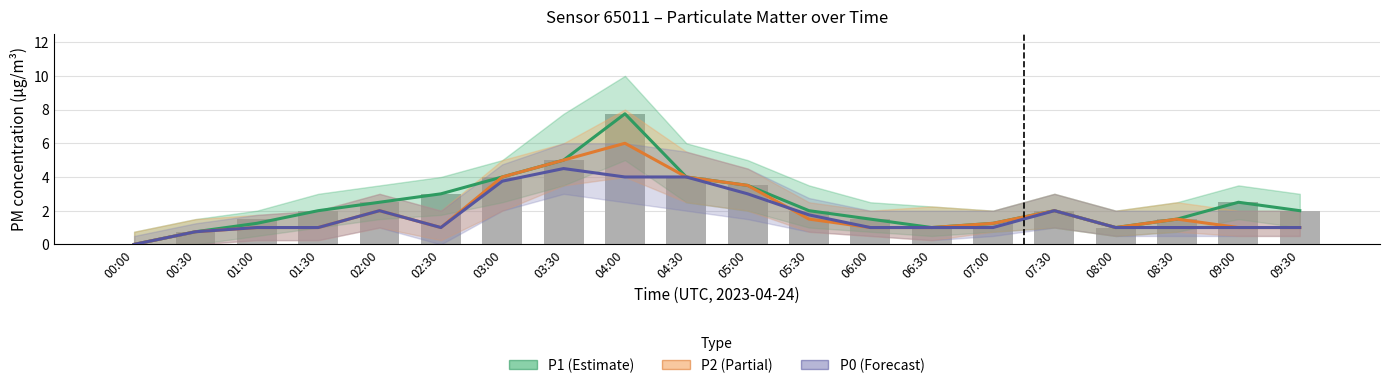

What is the sum of all P1 (Estimate) values?

48.5